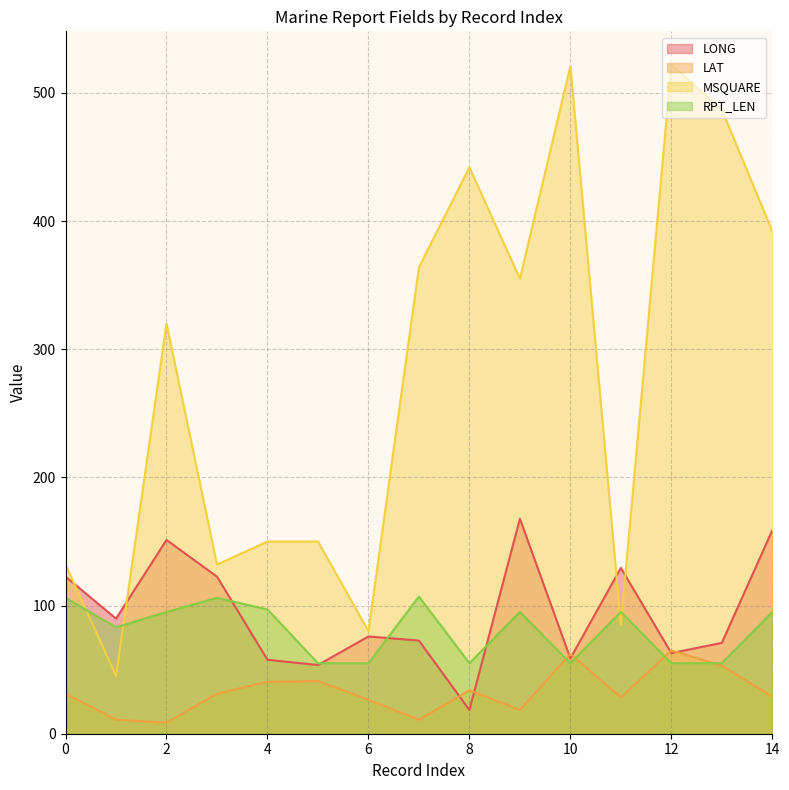

Is it true that MSQUARE equals 37.9 at 6?

False